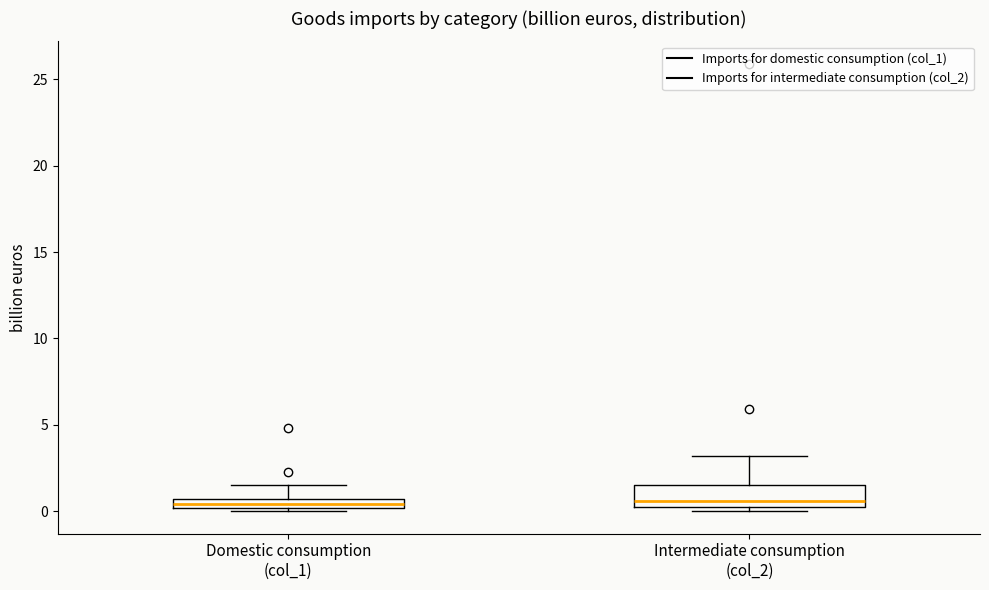

Which box is the tallest, from its lower edge to its upper edge?

Intermediate consumption (col_2)